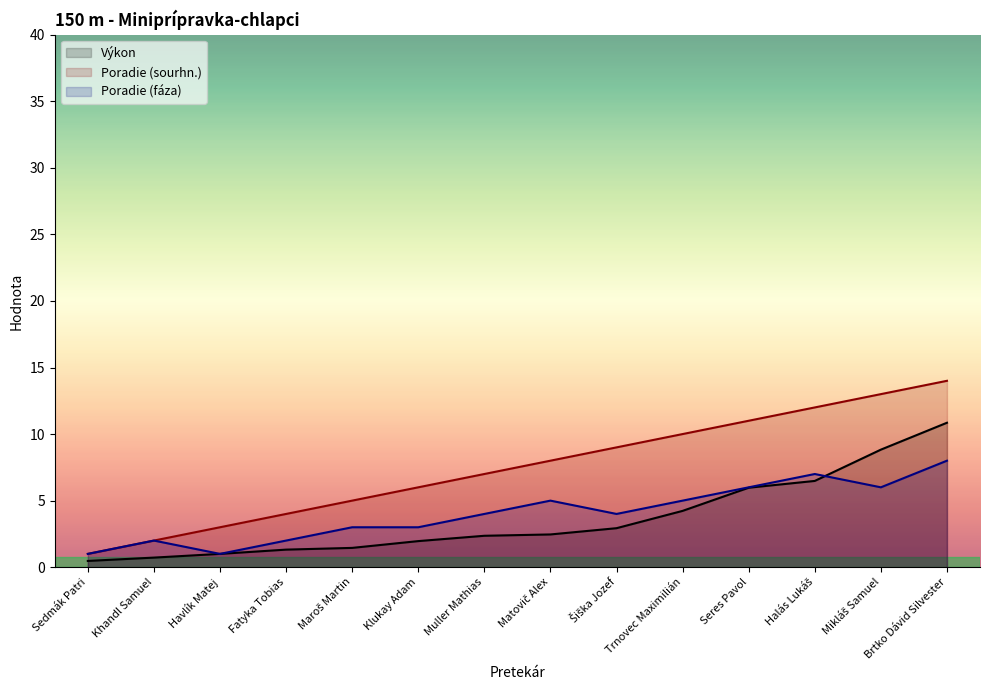

List the labels in order of Poradie (sourhn.) value, largest first.

Brtko Dávid Silvester, Mikláš Samuel, Halás Lukáš, Seres Pavol, Trnovec Maximilián, Šiška Jozef, Matovič Alex, Muller Mathias, Klukay Adam, Maroš Martin, Fatyka Tobias, Havlík Matej, Khandl Samuel, Sedmák Patri